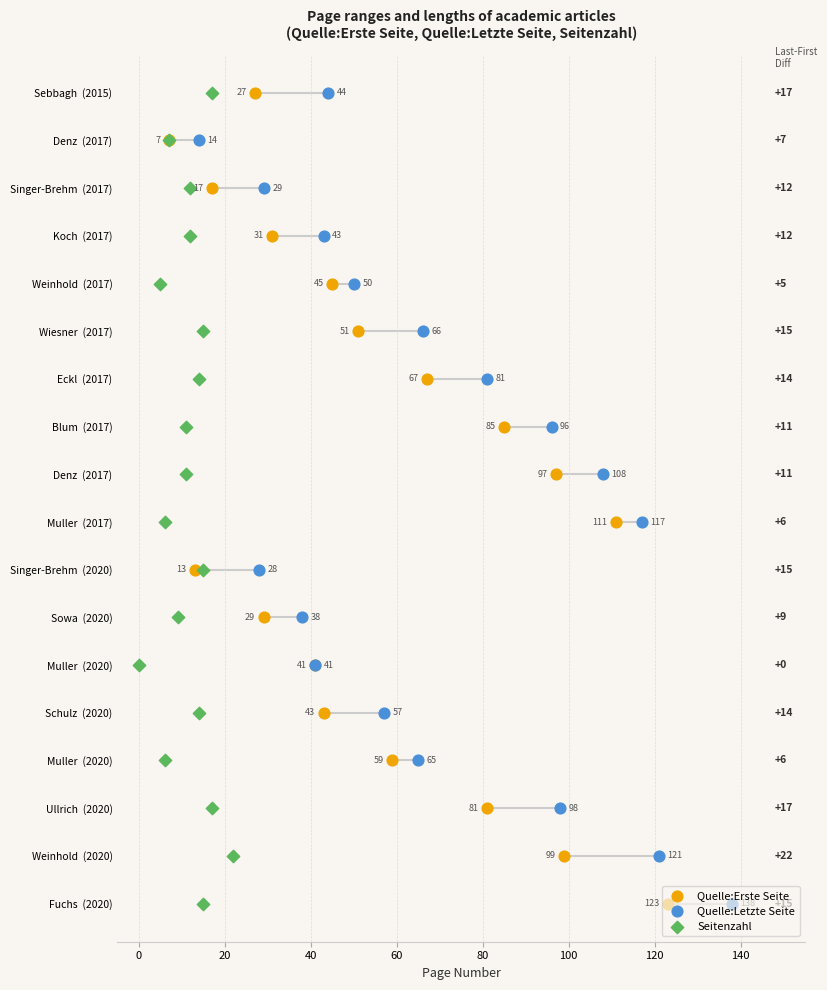

What is the total value across all series at 40?

9